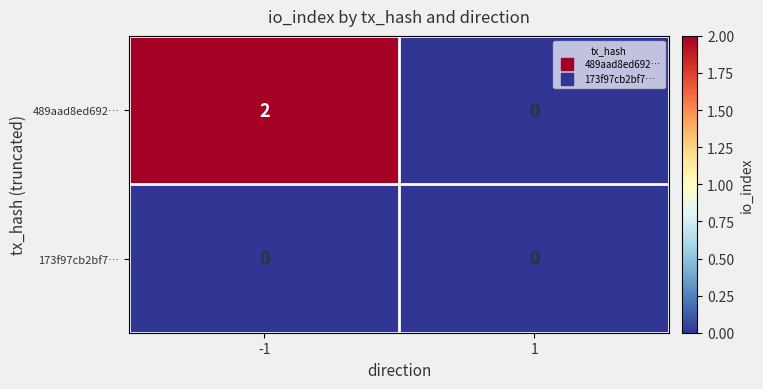

Which category has the highest value across all series?

-1